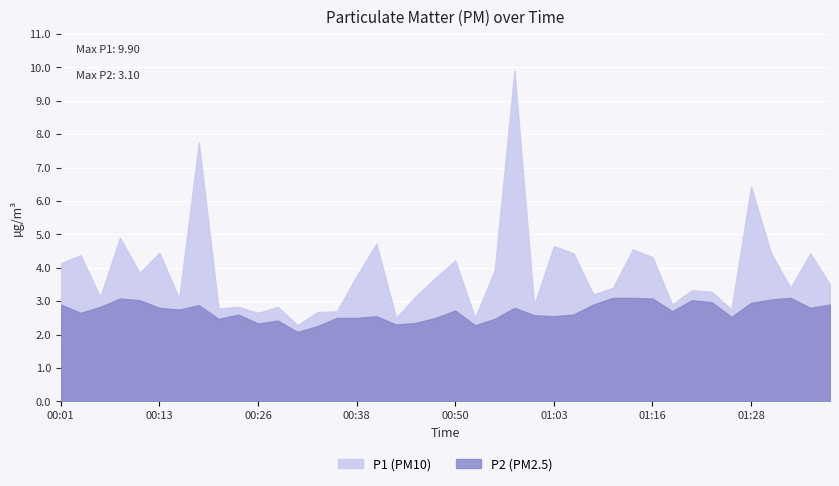

Is it true that P2 equals 3.1 at 01:33?

True